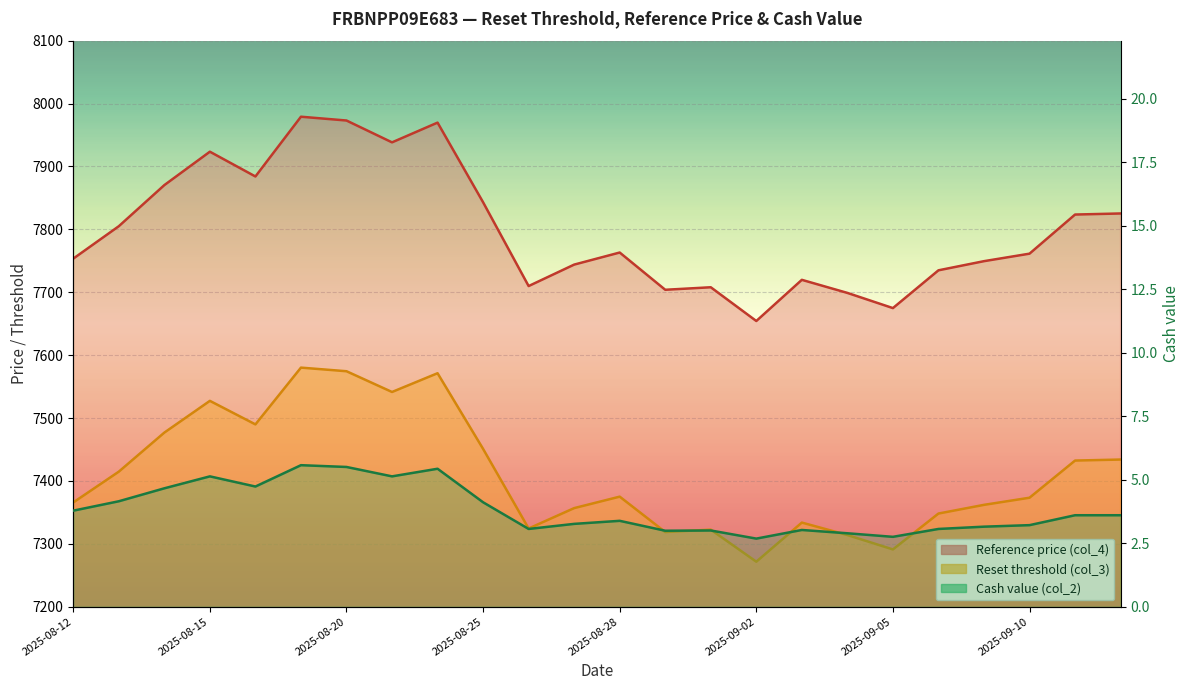

Rank the series by their maximum value, from highest to lowest.

Reference price (col_4), Reset threshold (col_3), Cash value (col_2)